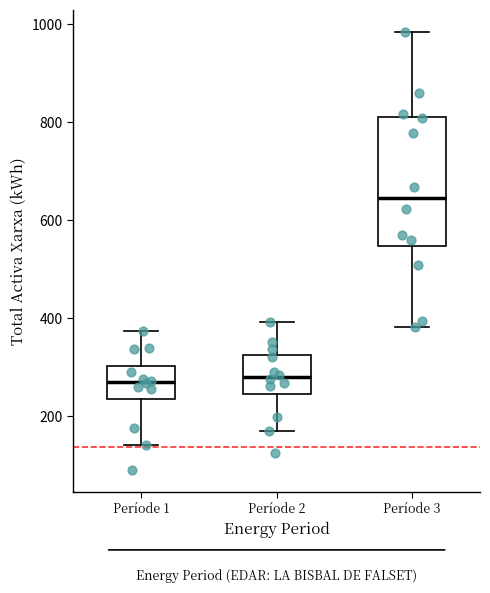

Reading left to right, read every box against the y-axis: the position of its median line, the range the box covers, and the ends of its whiskers. The values are not printed on the chart, so give them approximately, as read against the axis.

Període 1: median 260, box 240 to 300, whiskers 140 to 380
Període 2: median 280, box 240 to 320, whiskers 180 to 400
Període 3: median 640, box 540 to 820, whiskers 380 to 980